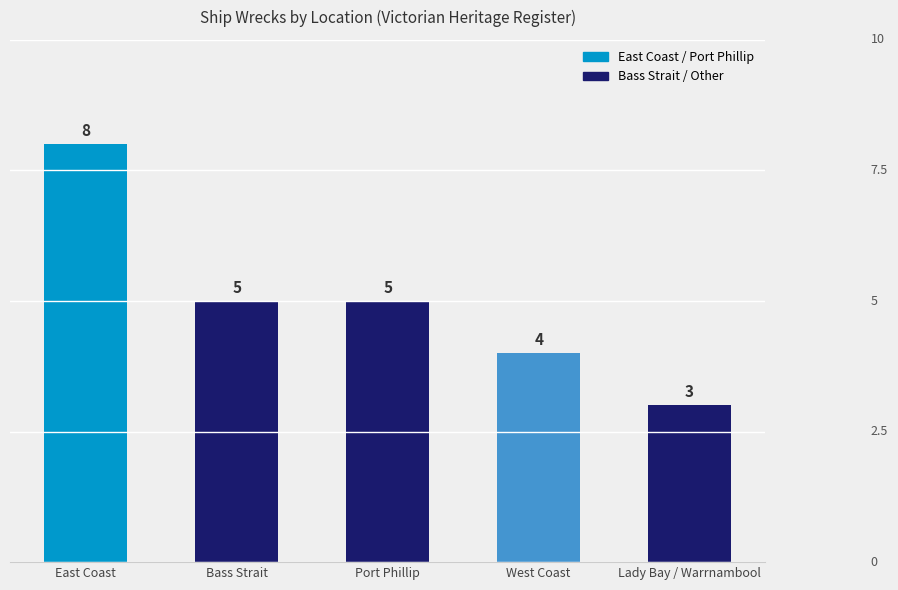

What is the value of the 5th bar from the left?

3